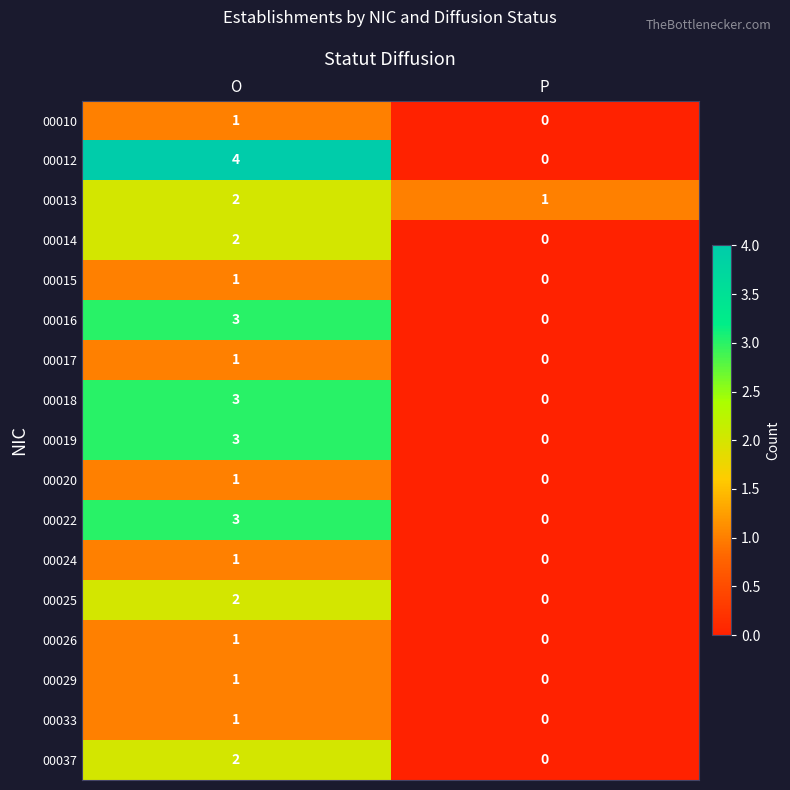

Rank the categories by 00022 value from lowest to highest.

P, O